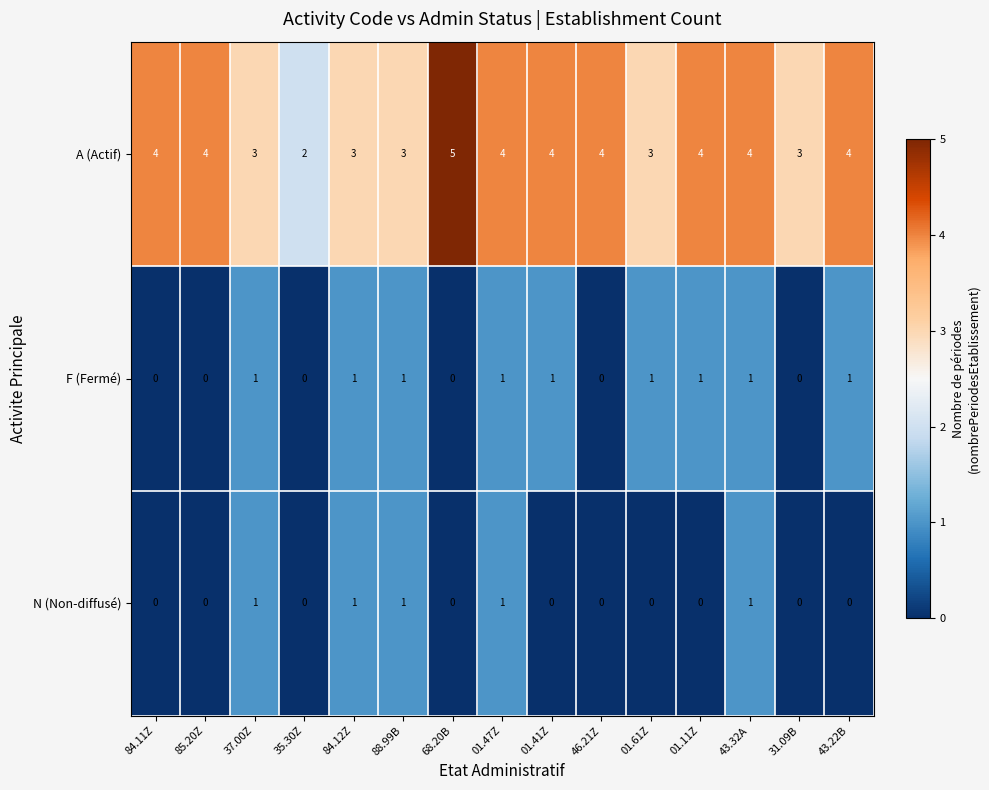

What is the sum of the A (Actif) values at 88.99B and 85.20Z?

7